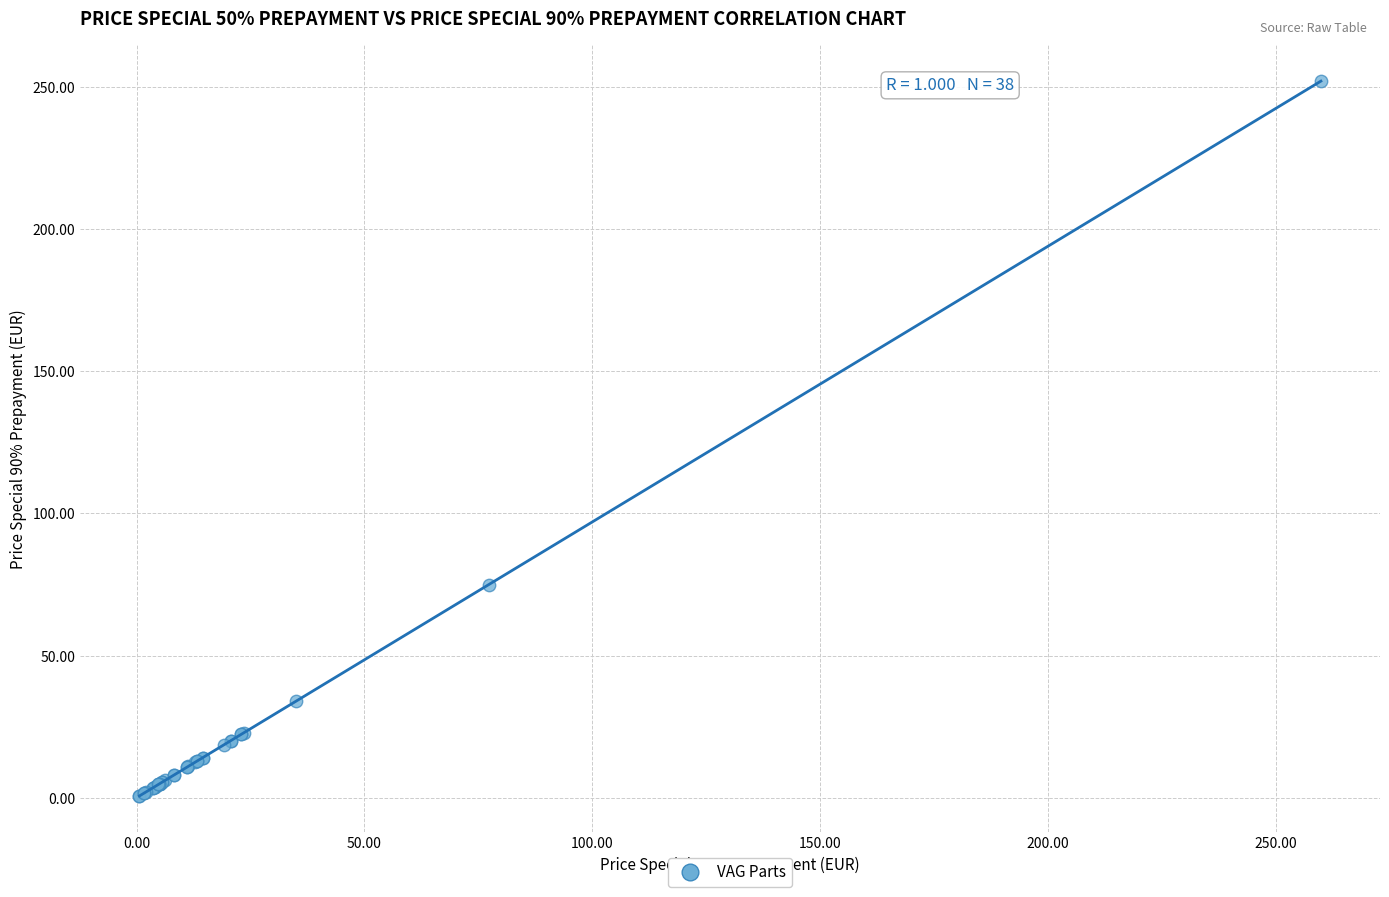

What Y value in the scatter plot is closest to 126?

75.0